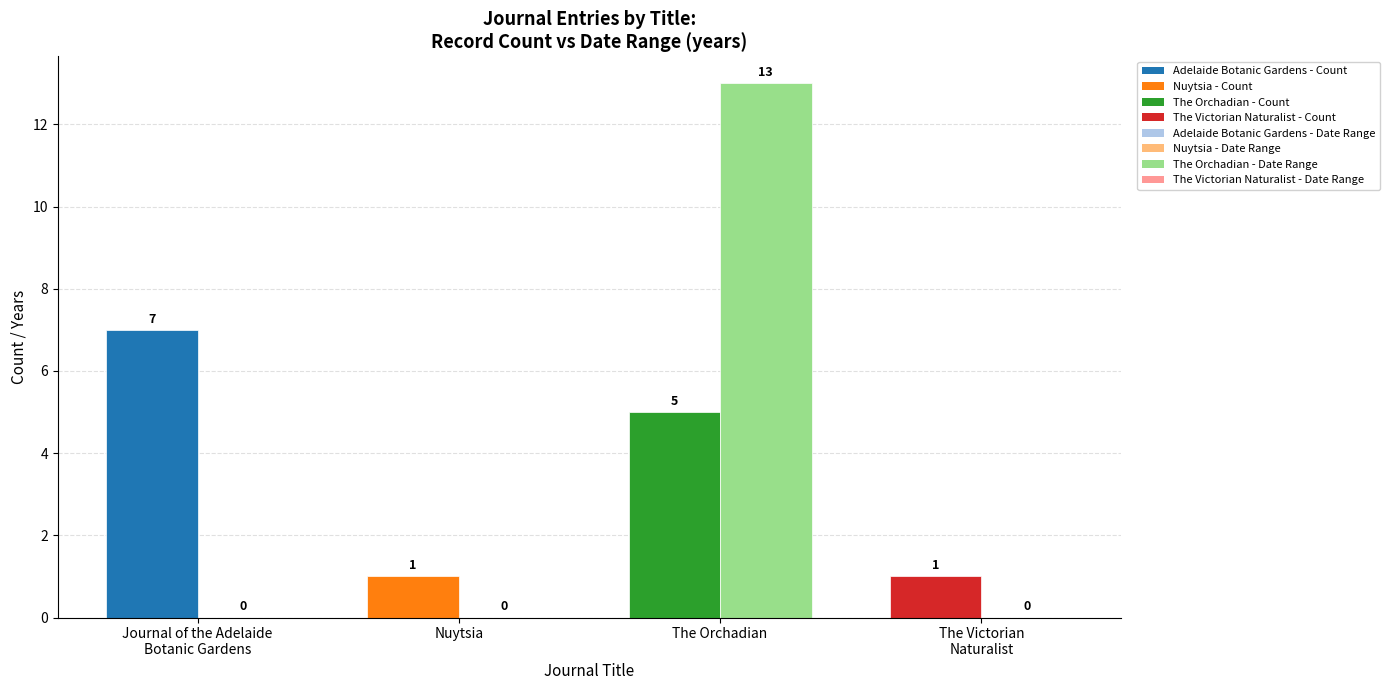

At which category does the chart reach its peak across all series?

The Orchadian